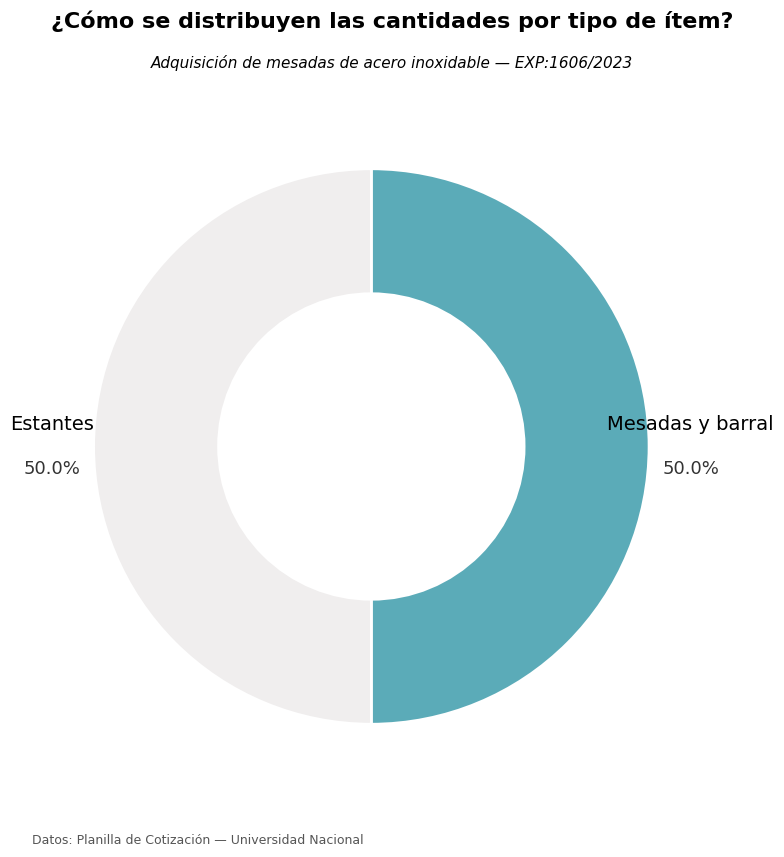

To the nearest percent, what is the average slice percentage?

50%